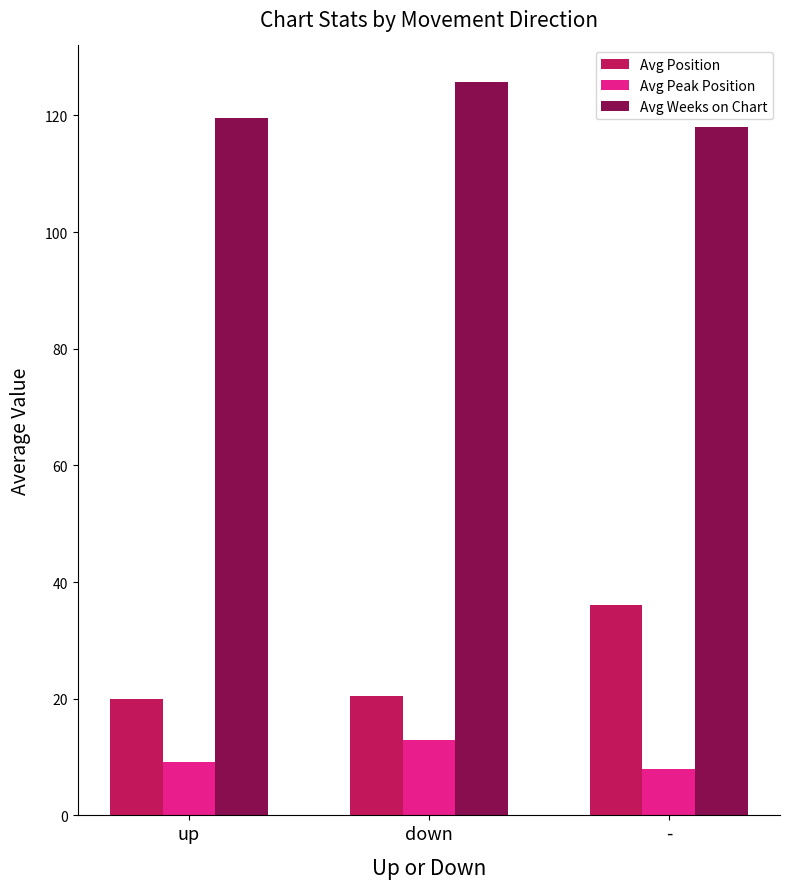

How many data points in Avg Position are above 20?

2